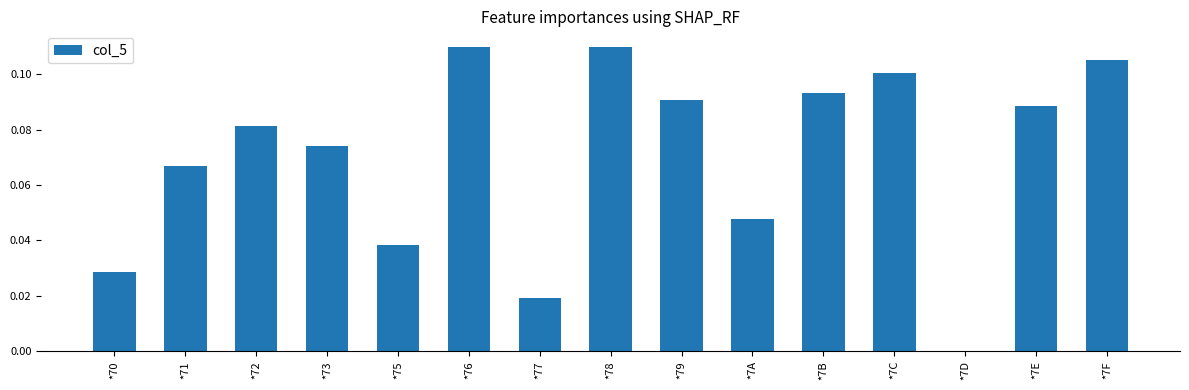

The value at *72 is 0.1. True or false?

True